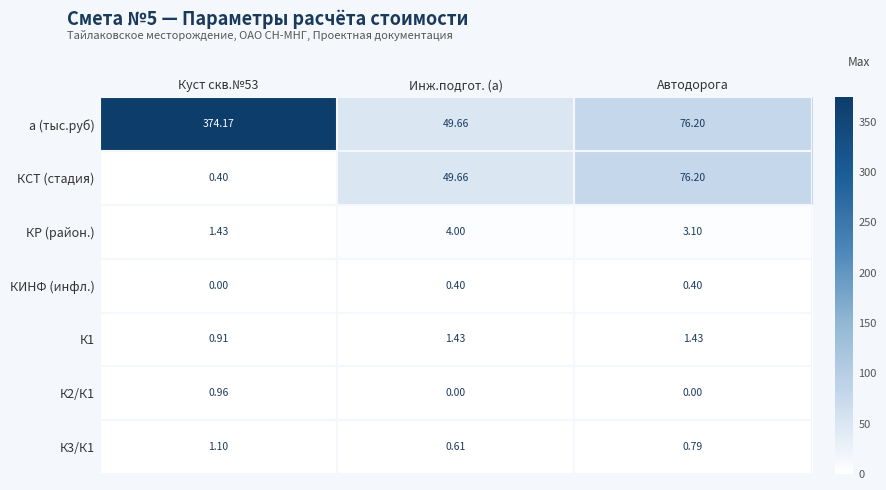

At which category is the sum across all series the highest?

Куст скв.№53